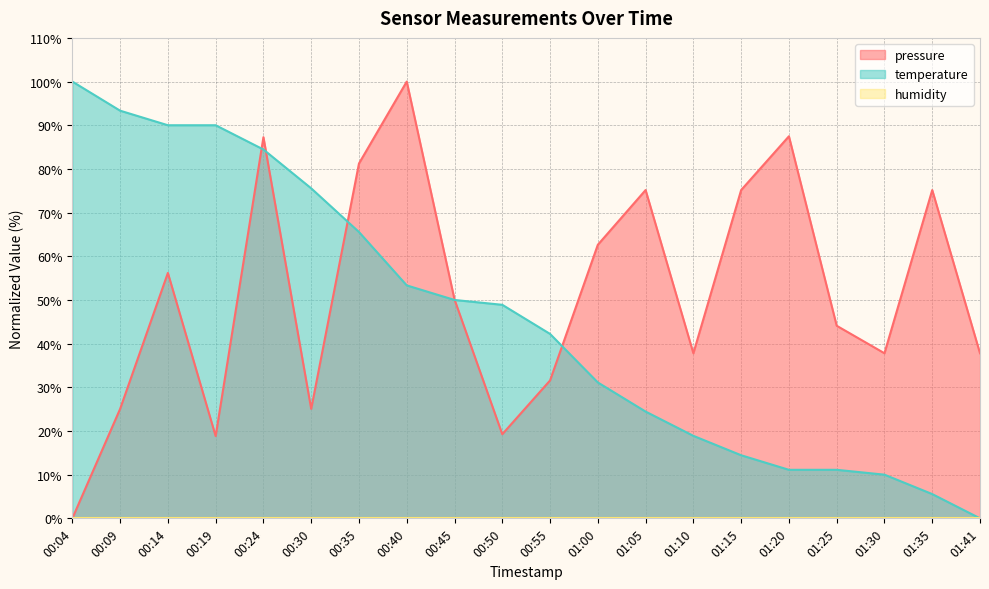

How many interior local valleys does the pressure series have?

5